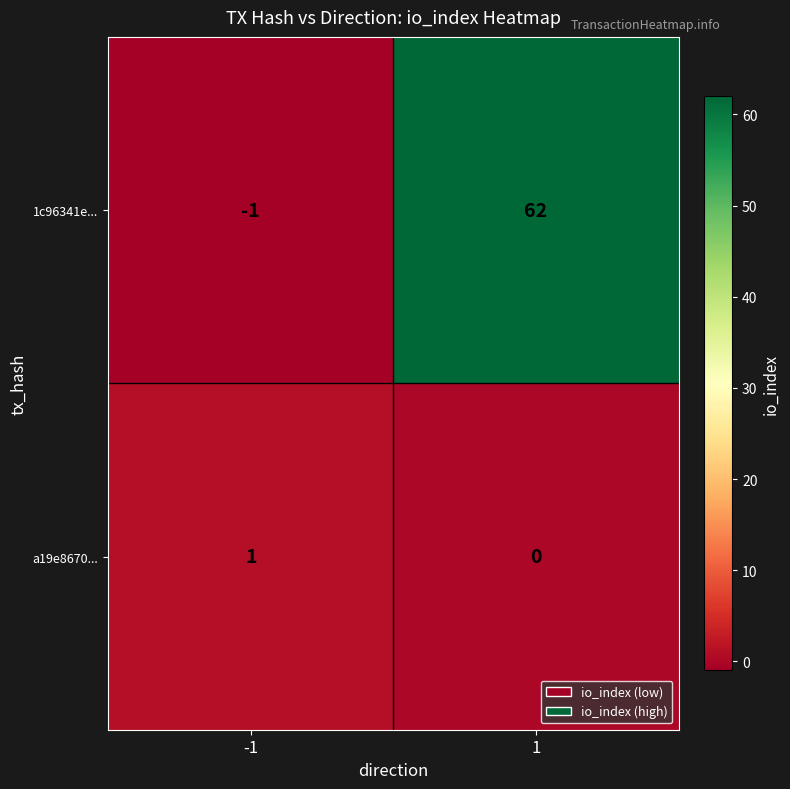

How many data points in a19e8670... are less than 1?

1